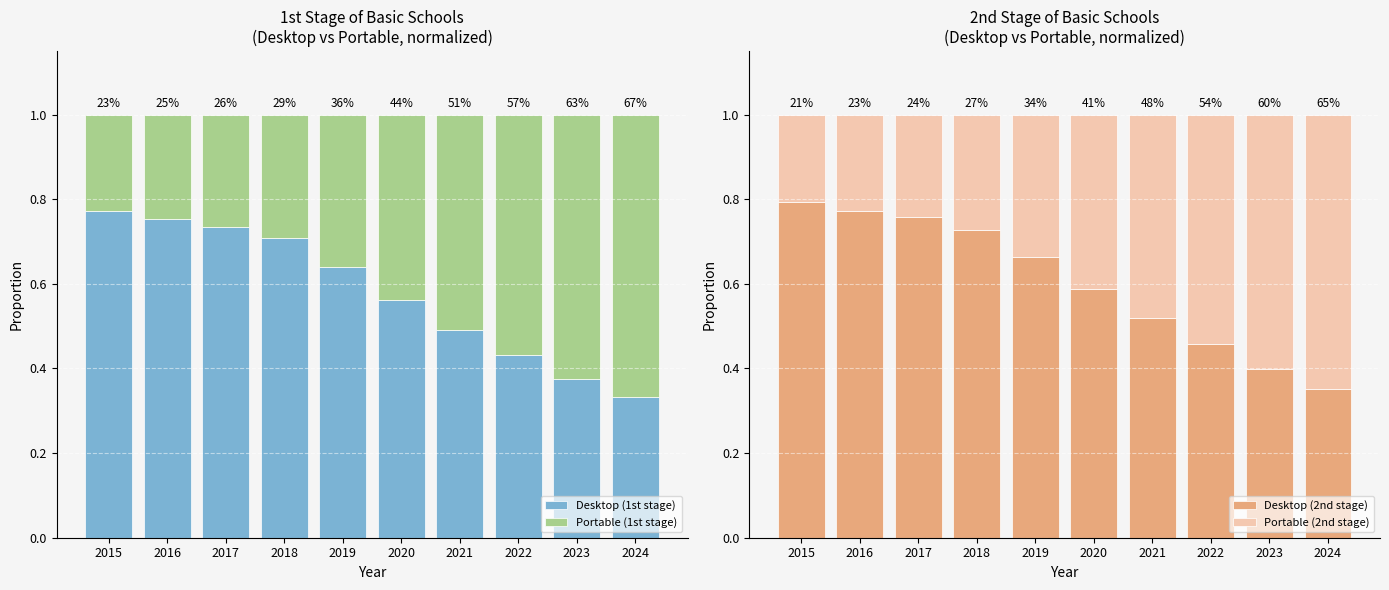

What is the minimum value shown in the chart?

0.2